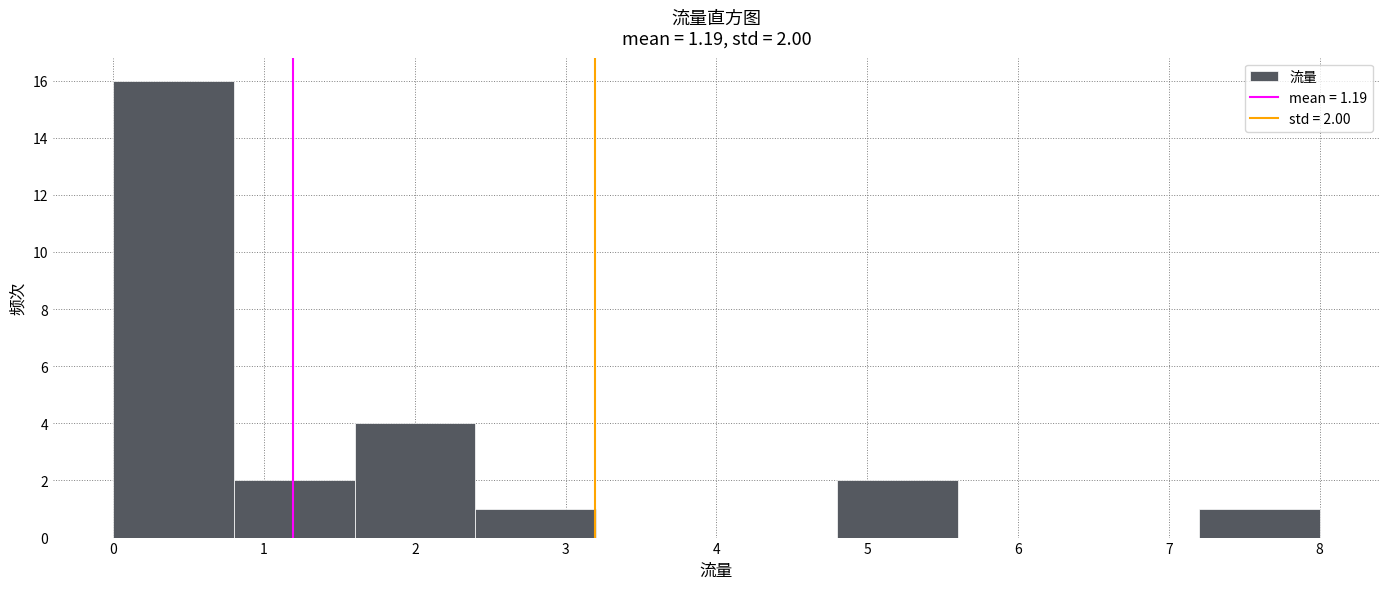

Which range on the x-axis has the tallest bar?

0.0 to 0.8